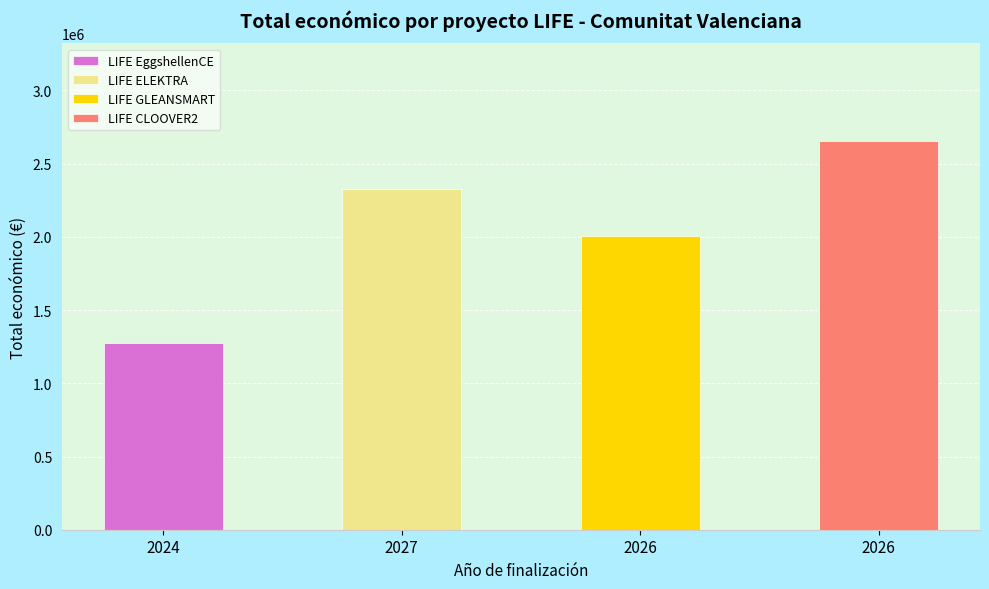

What is the sum of the values at 2024 and 2026?

3279951